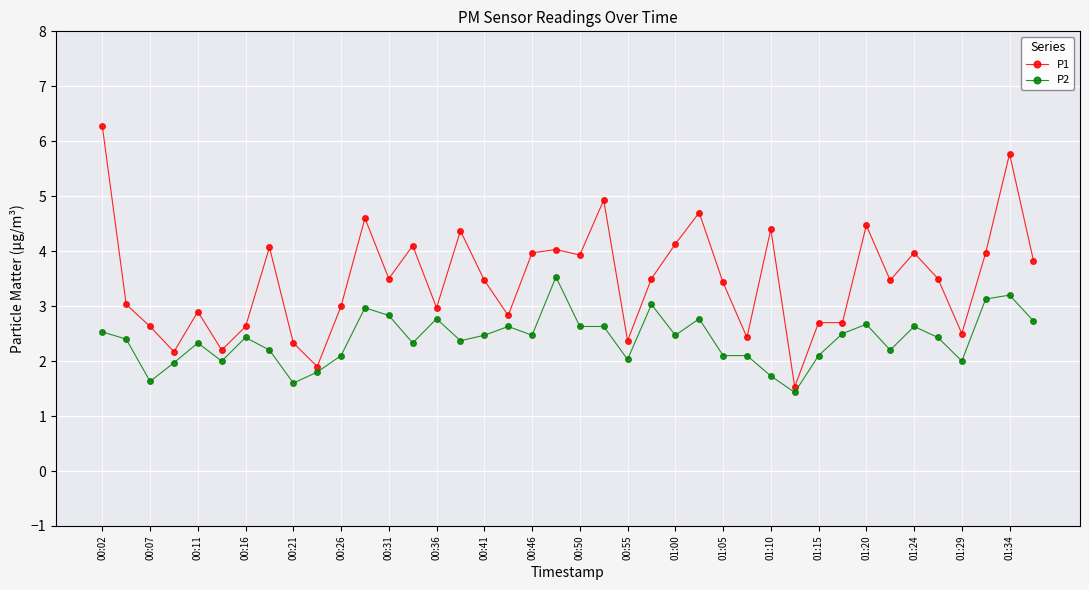

Count the number of data series in this chart.

2